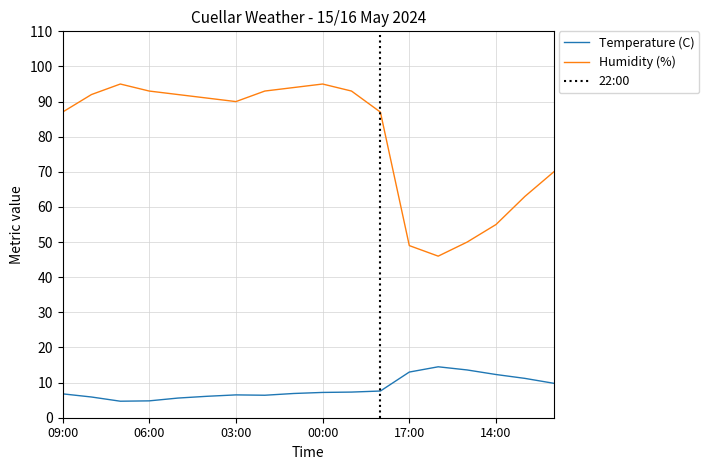

What is the maximum value shown in the chart?

95.0